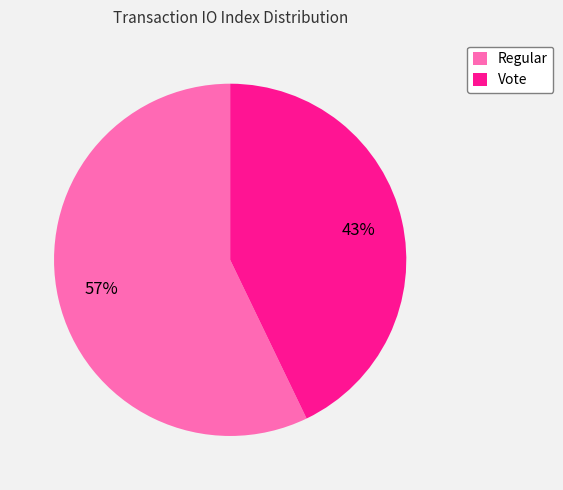

Is it true that Vote is 52% of the pie?

False